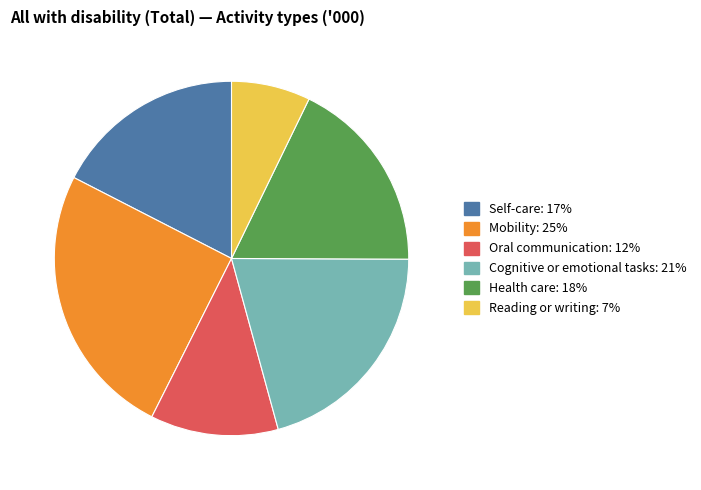

Count the number of slices in the pie.

6